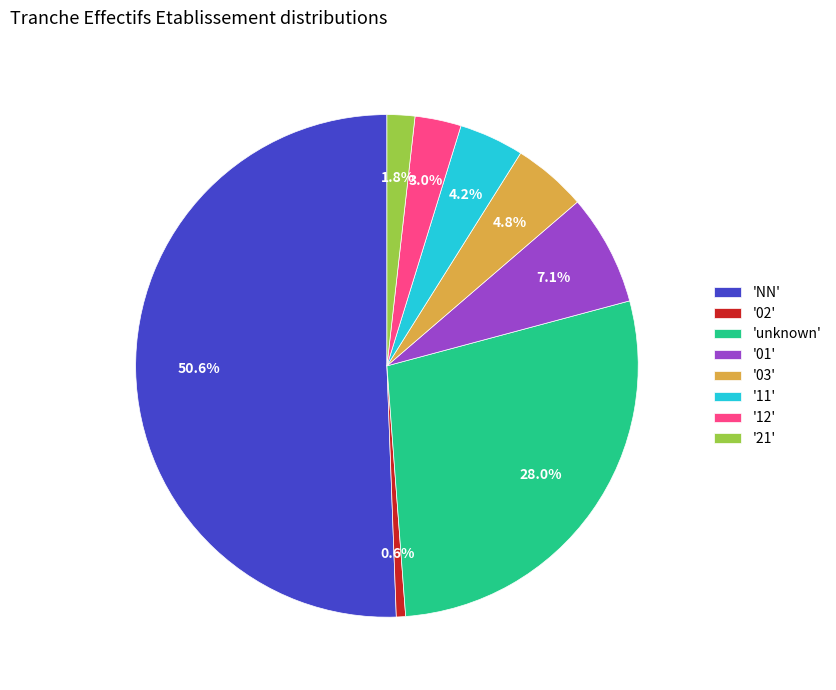

Does '01' account for over 50% of the chart?

No